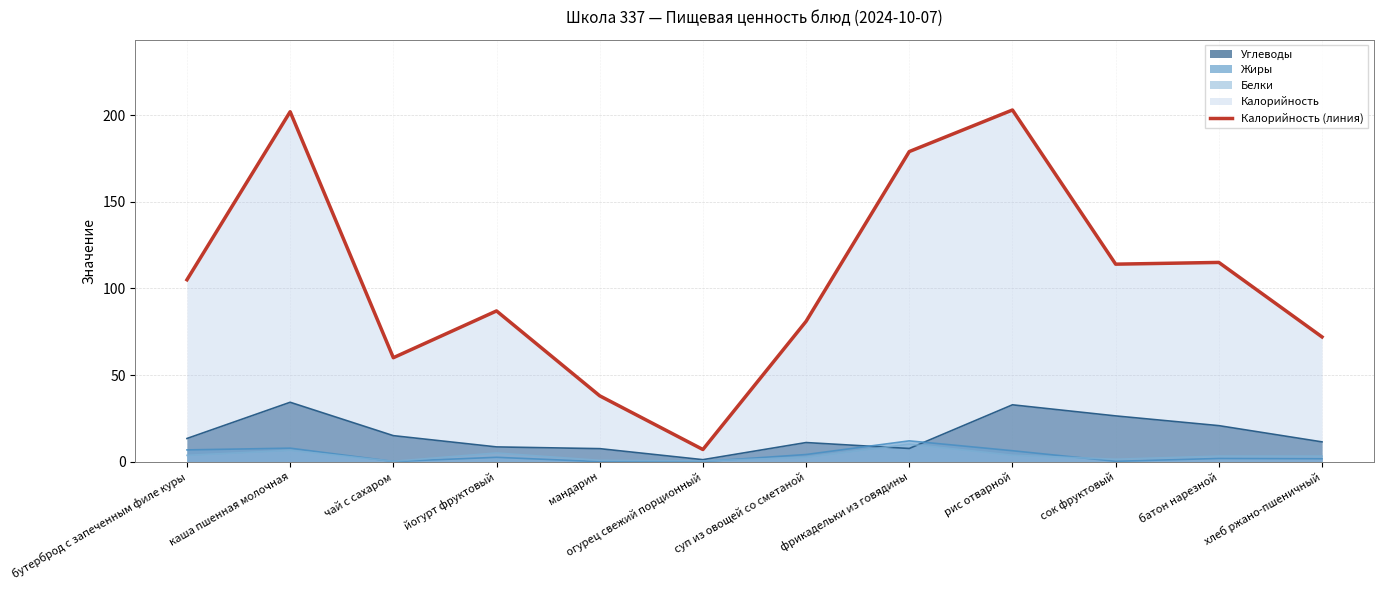

True or false: the data has more than 2 interior local peaks.

True